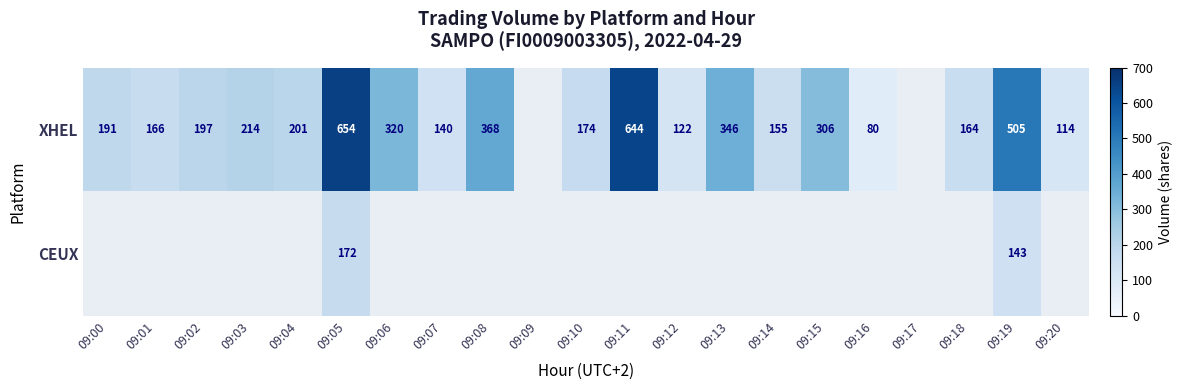

Is it true that XHEL equals 80 at 09:16?

True